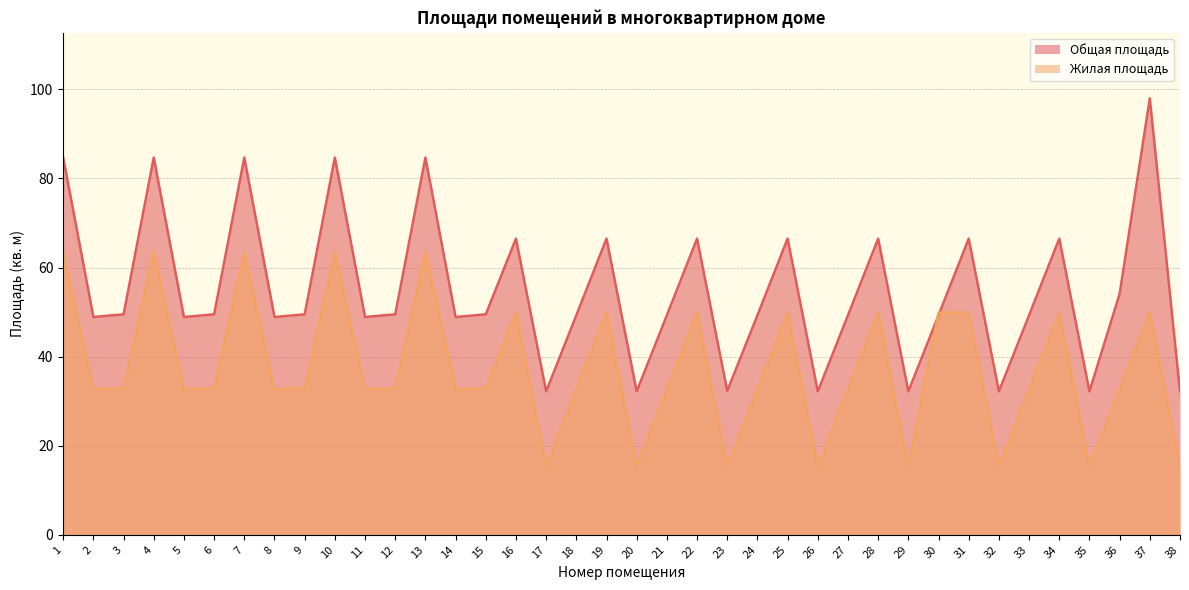

Where is the first local minimum for Жилая площадь?

2